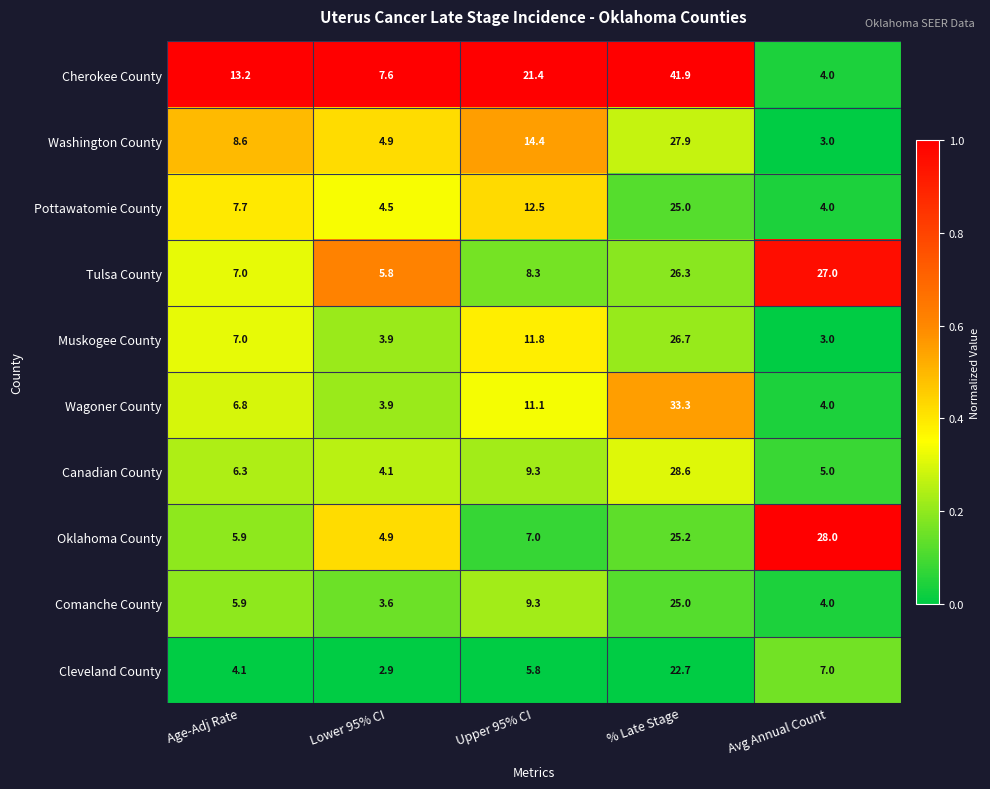

At which category does the chart reach its minimum across all series?

Lower 95% CI